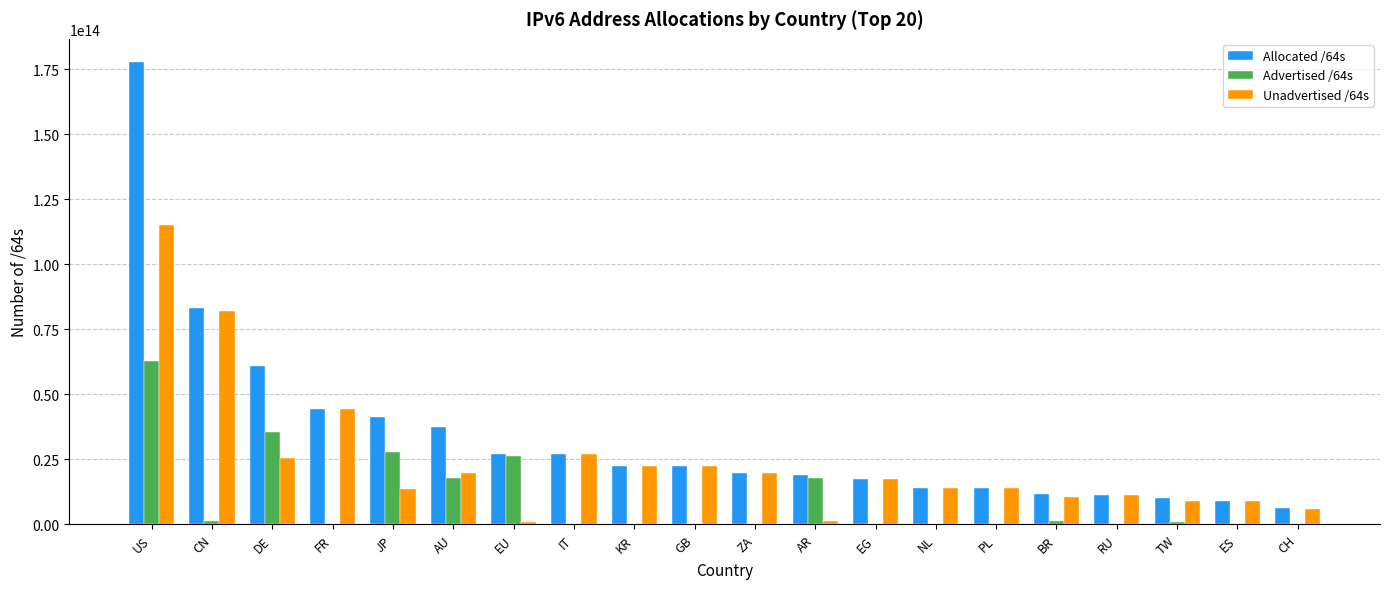

Where is Unadvertised /64s nearest to the value 57900219957247?

FR